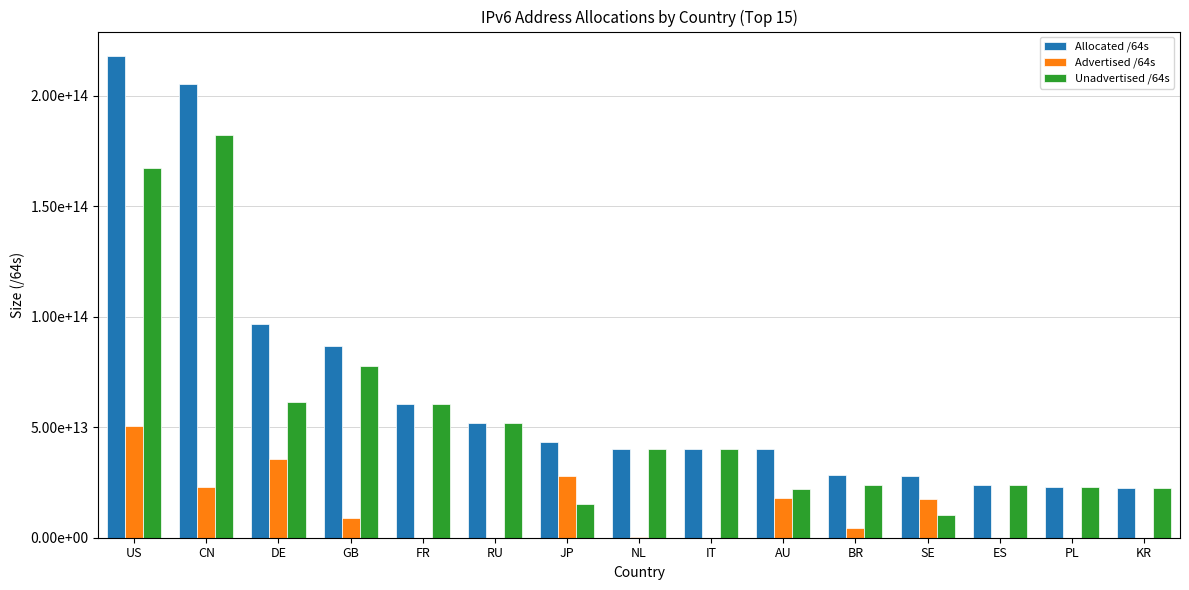

Reading right to left, list all the values displayed in this chart.

Allocated /64s: KR=22587233599489	PL=23149887094784	ES=23880019935232	SE=27719740162048	BR=28331186847744	AU=40059233828864	IT=40123854422016	NL=40368417996800	JP=43130610188289	RU=51861748318208	FR=60417312358400	GB=86831367782400	DE=96636800532480	CN=205509894602752	US=218238463508480
Advertised /64s: KR=63655510016	PL=39192166400	ES=12885032960	SE=17630841536512	BR=4458148003840	AU=17969560223744	IT=51539673088	NL=279174053888	JP=28014462238720	RU=4296146944	FR=73014771712	GB=8890583416832	DE=35416353275904	CN=23123805077504	US=50716040365592
Unadvertised /64s: KR=22523578089473	PL=23110694928384	ES=23867134902272	SE=10088898625536	BR=23873038843904	AU=22089673605120	IT=40072314748928	NL=40089243942912	JP=15116147949569	RU=51857452171264	FR=60344297586688	GB=77940784365568	DE=61220447256576	CN=182386089525248	US=167522423142888